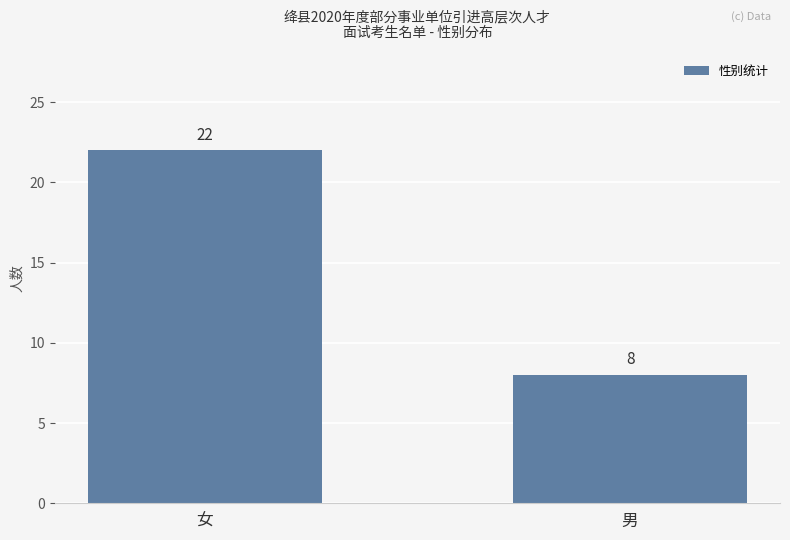

True or false: the data shows 22 at 女.

True